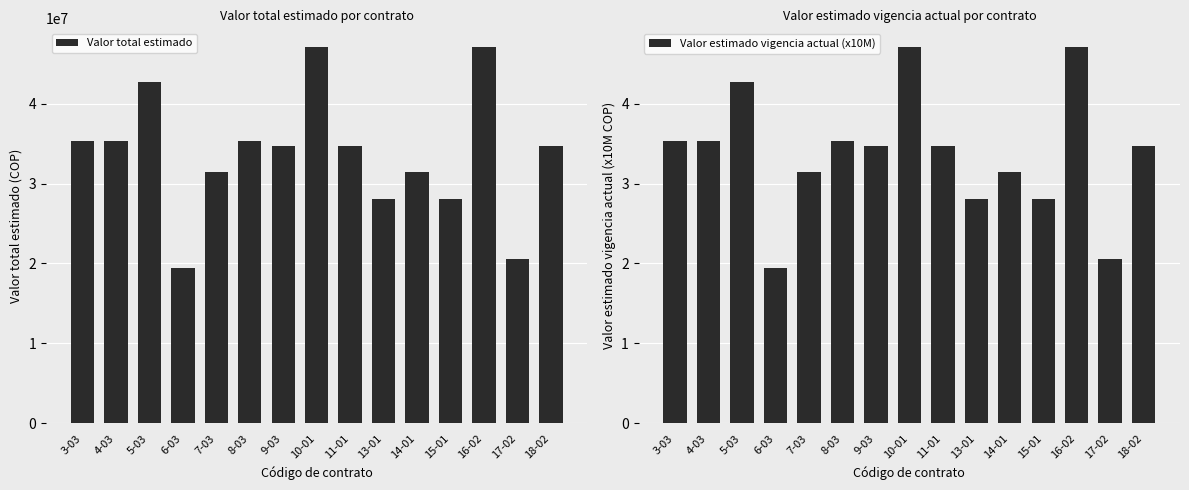

How many values in the Valor estimado vigencia actual (x10M) series exceed 3?

11